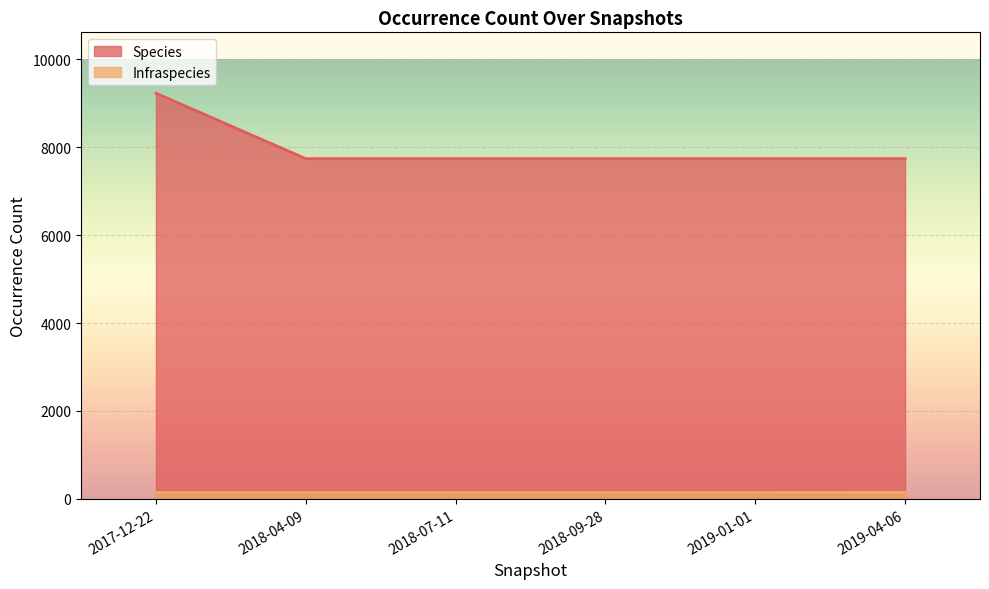

What position from the left is 2018-04-09?

2